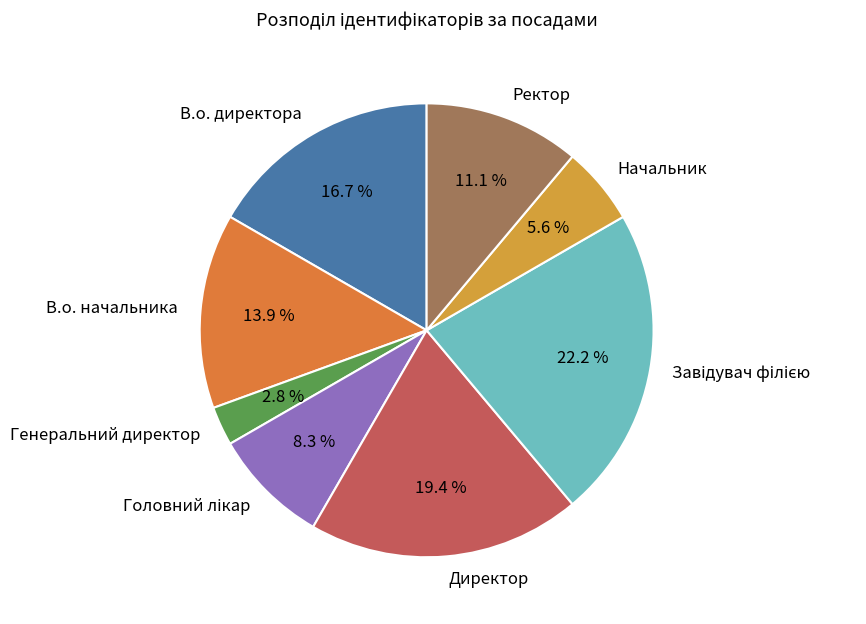

To the nearest percent, what is the difference between the В.о. начальника and Директор slice percentages?

6%